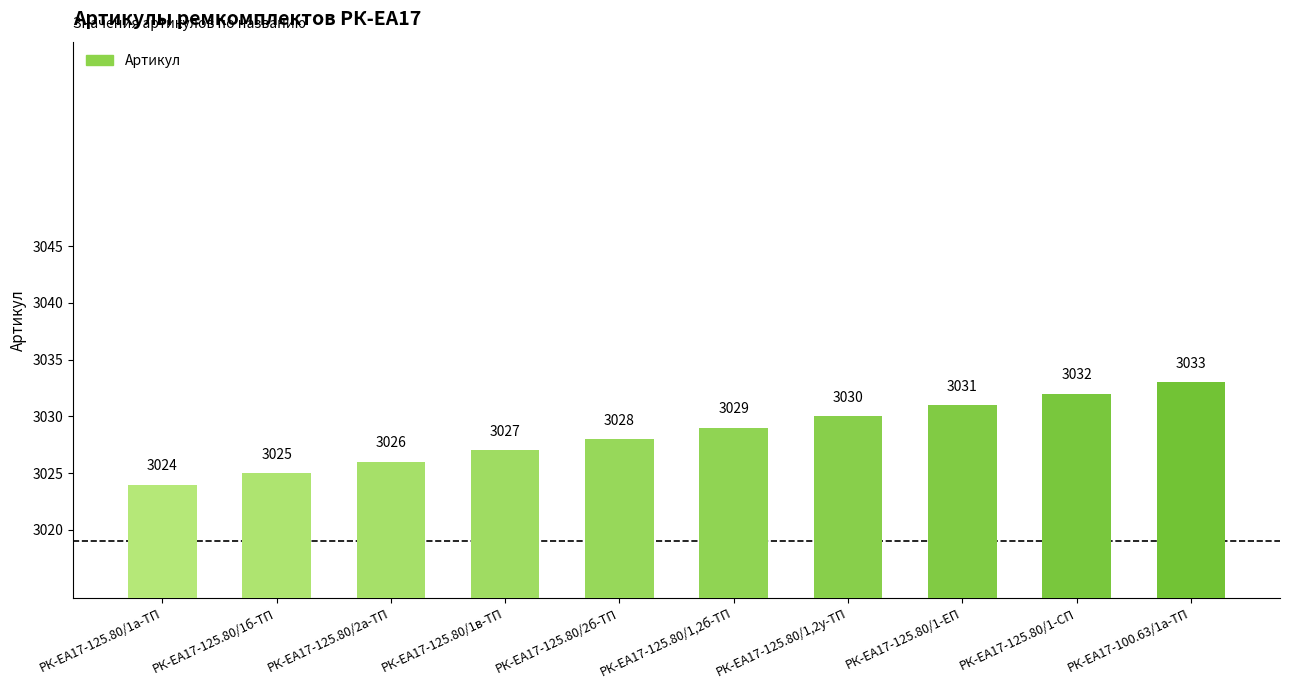

Which label corresponds to the largest value in the chart?

РК-ЕА17-100.63/1а-ТП